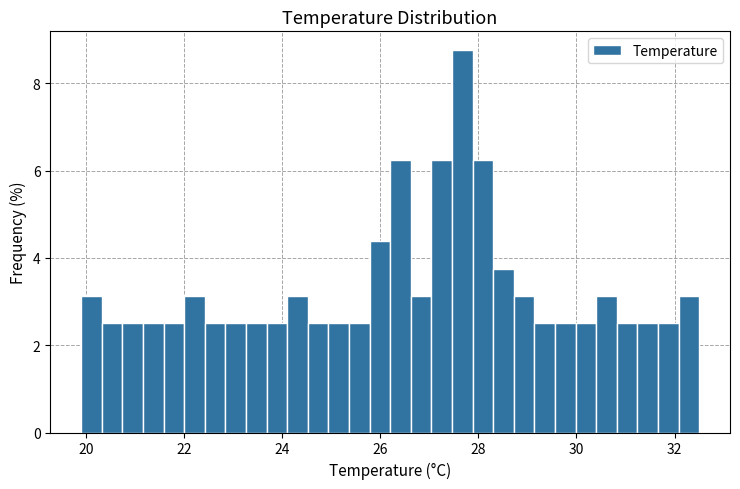

Read against the x-axis, roughly where is the centre of the tallest bar?

27.6